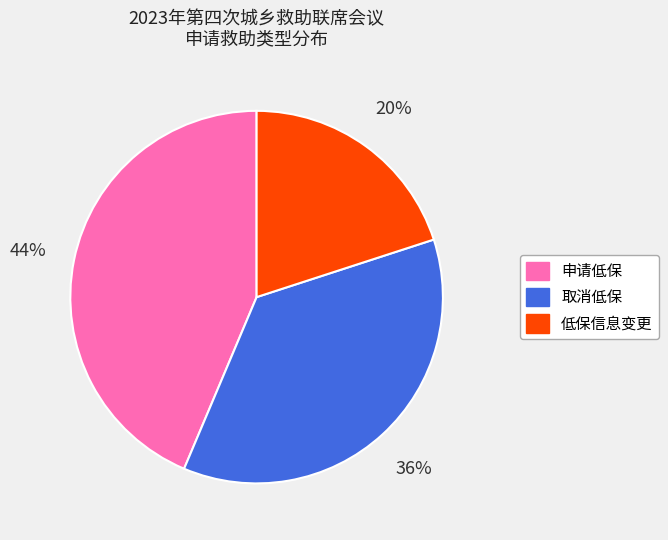

What is the largest slice in the pie chart?

申请低保